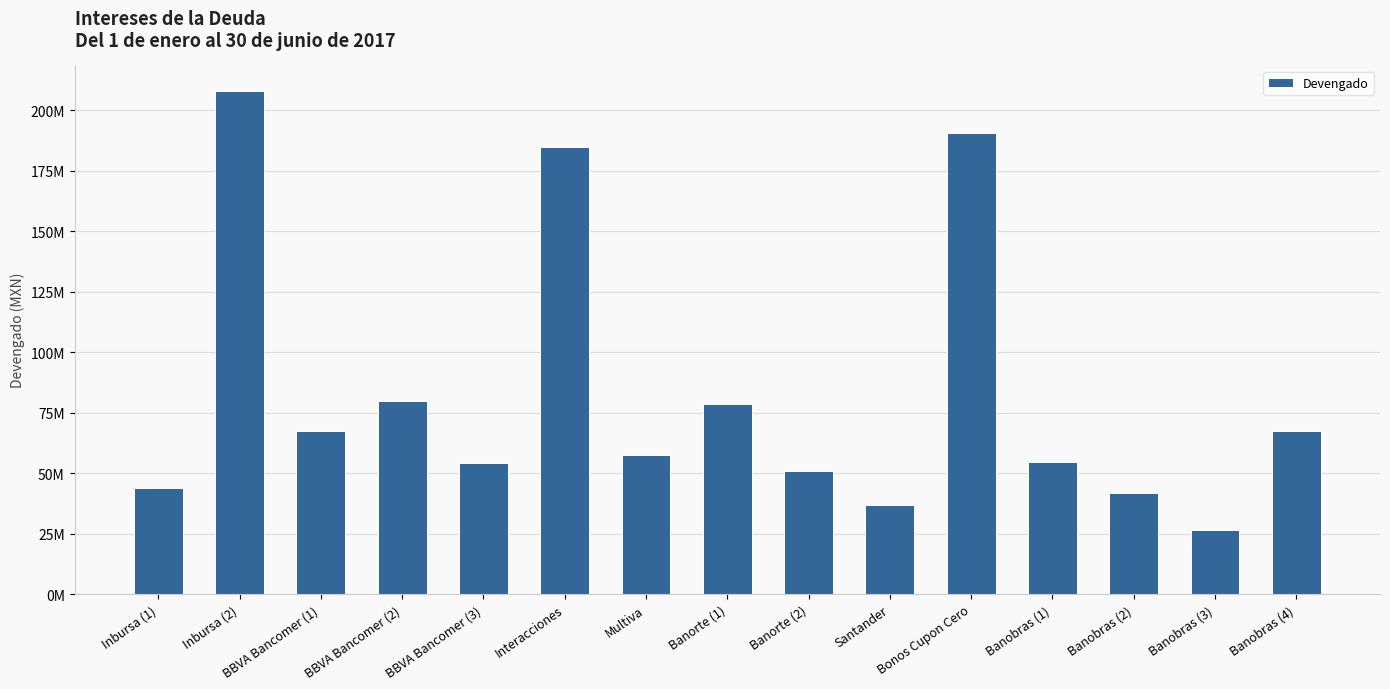

Which has a higher value, Banorte (2) or Bonos Cupon Cero?

Bonos Cupon Cero